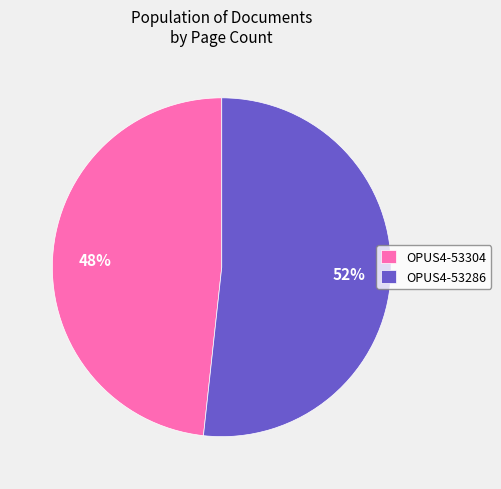

Which has a higher value, OPUS4-53304 or OPUS4-53286?

OPUS4-53286